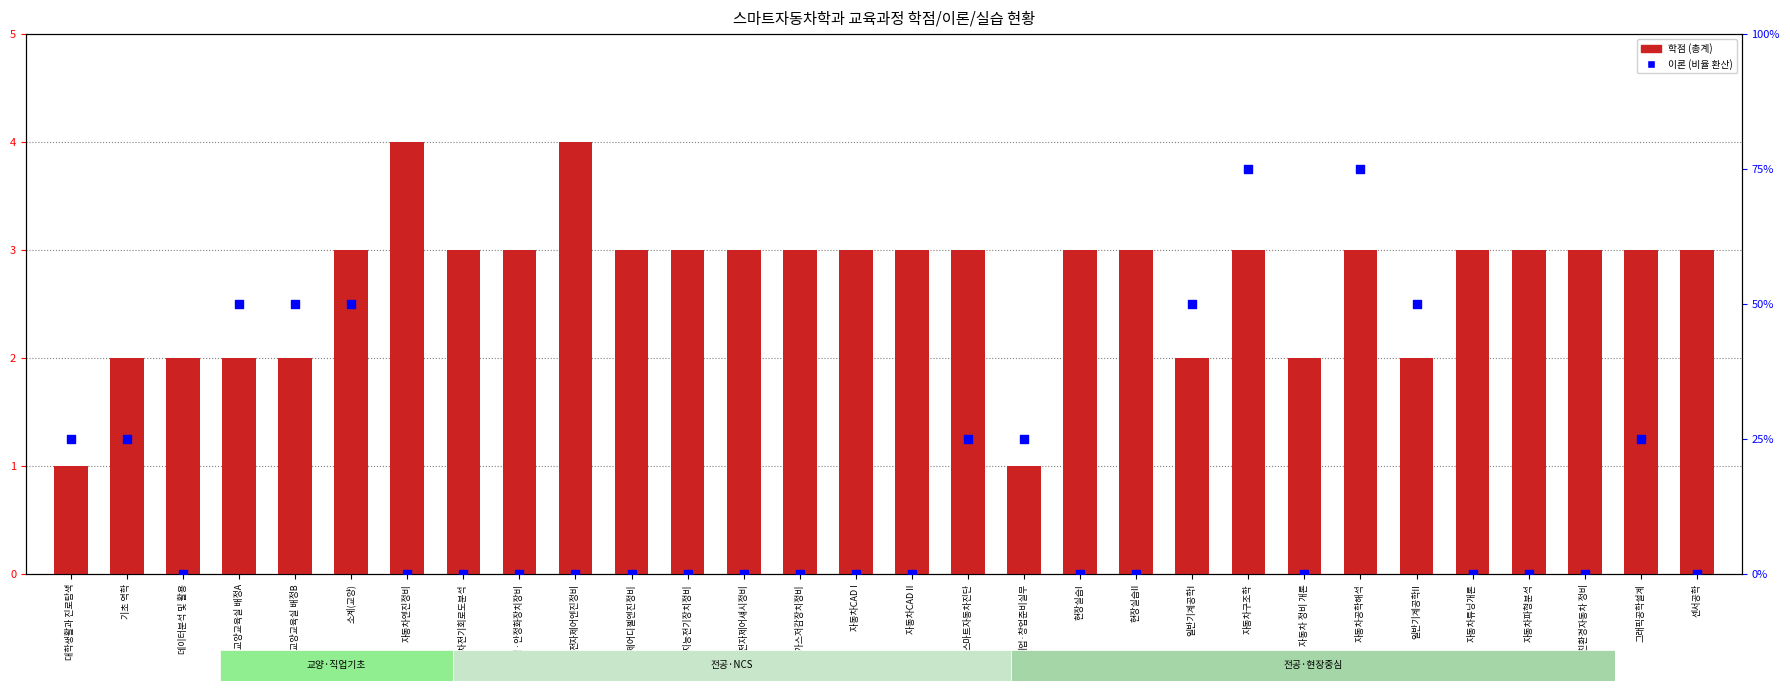

What are all the series names shown in the legend?

학점, 이론